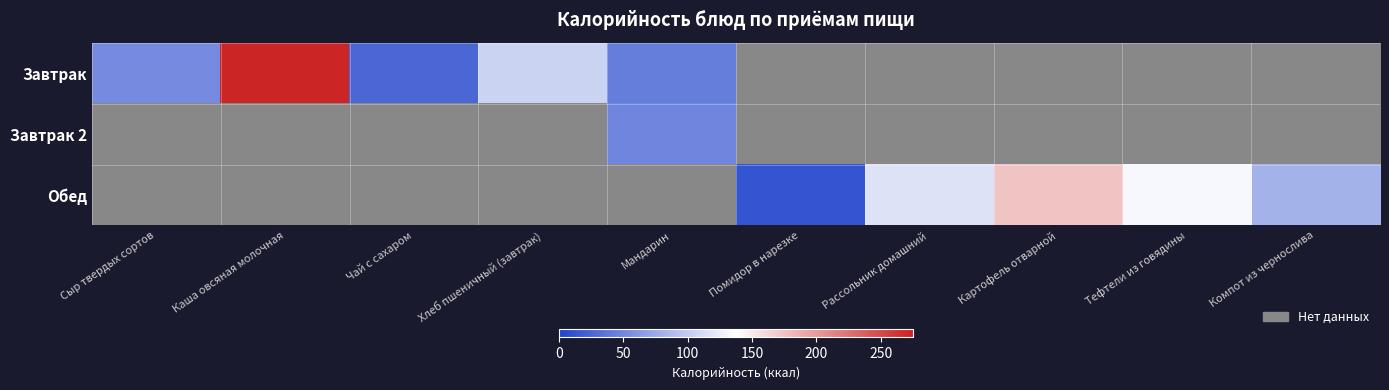

Which series has the widest spread of values?

Завтрак